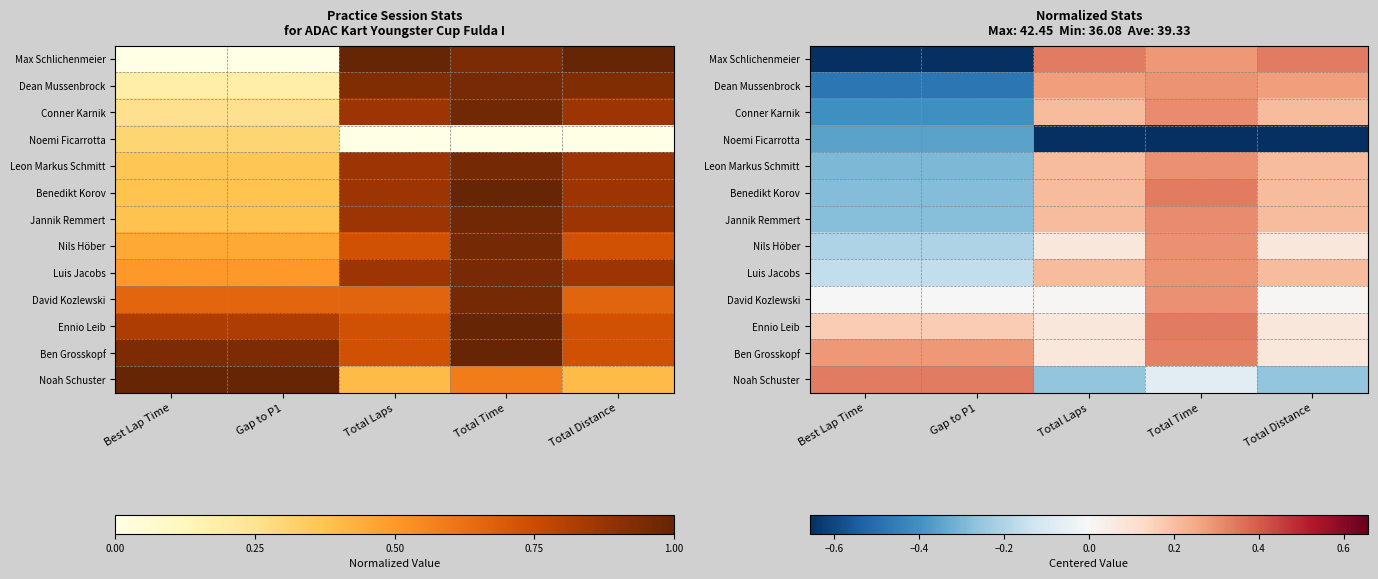

What is the sum of the David Kozlewski values at Best Lap Time and Total Time?

0.3